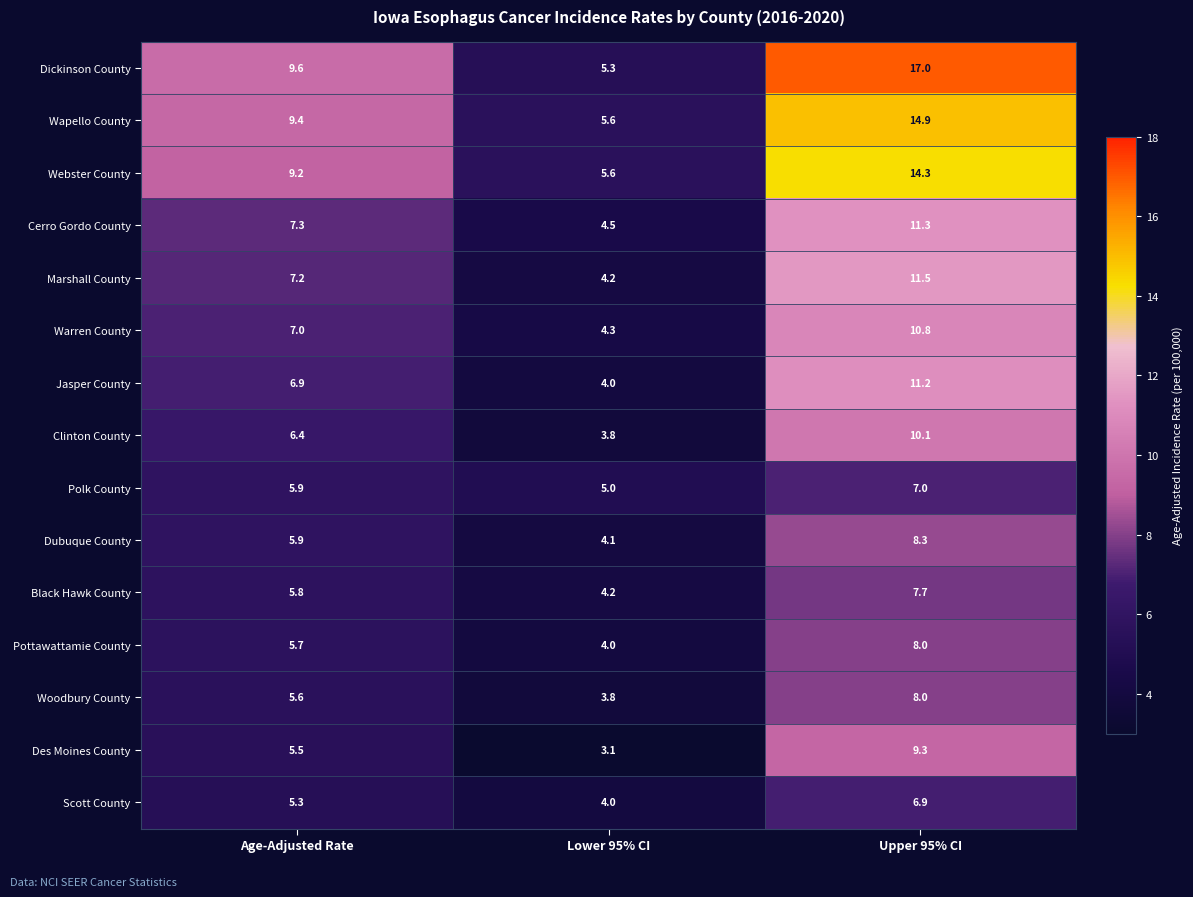

Where is Dickinson County nearest to the value 11?

Age-Adjusted Rate